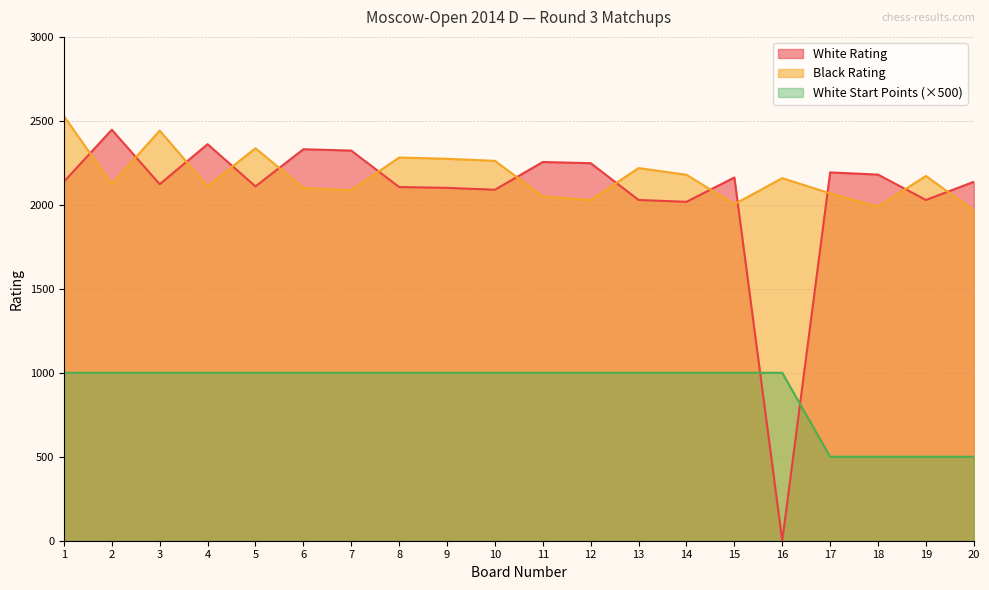

What is the difference between the maximum and second lowest values in the White Start Points series?

500